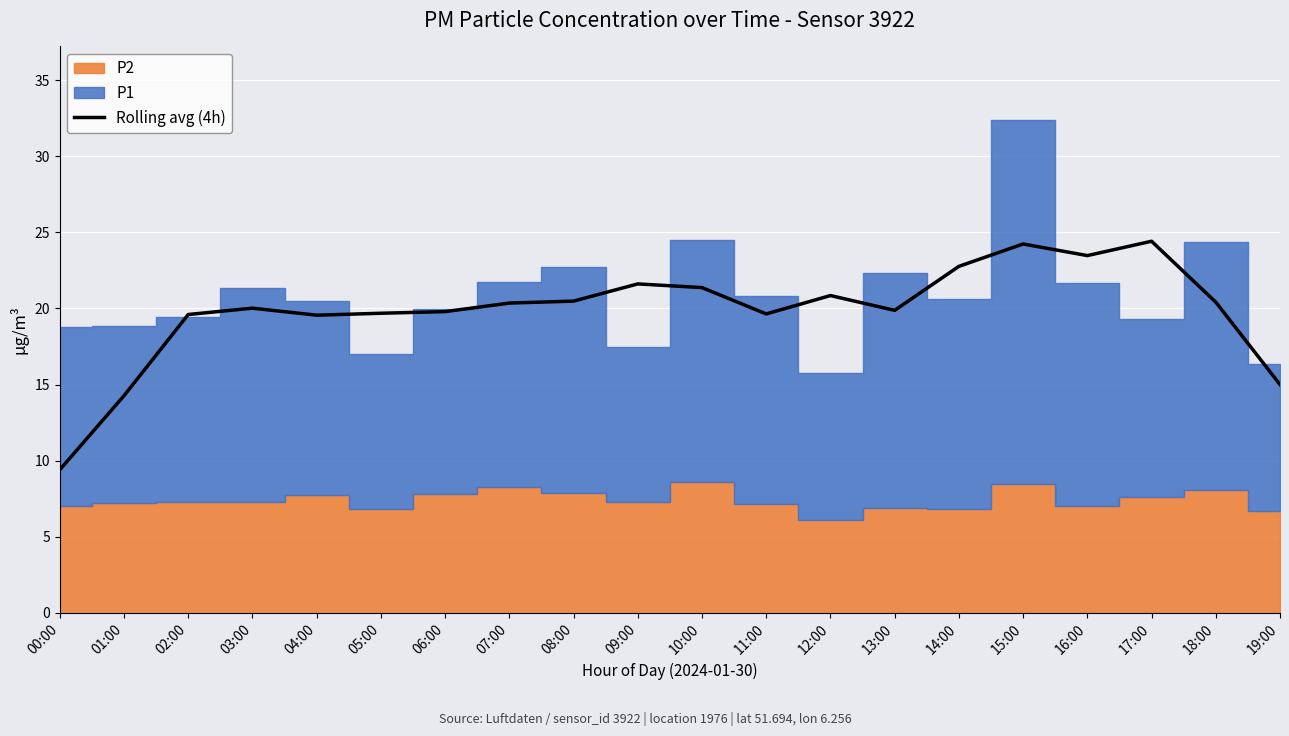

What is the value of the 7th point from the left?

19.8